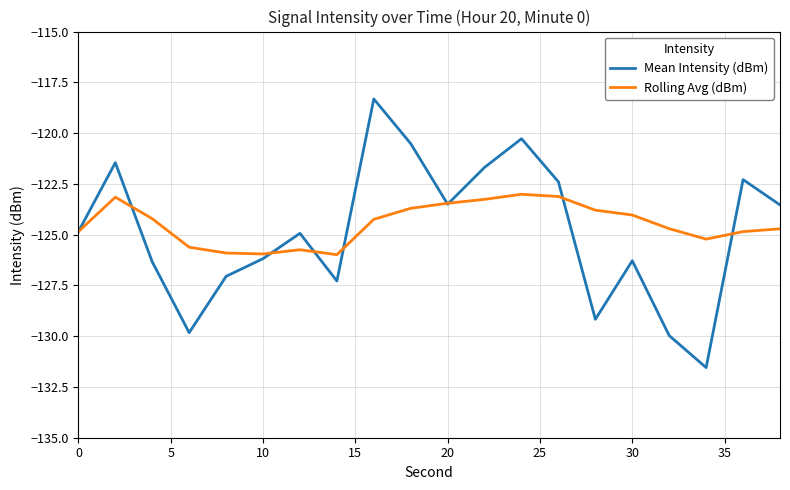

Which series has the largest range (max minus min)?

Mean Intensity (dBm)